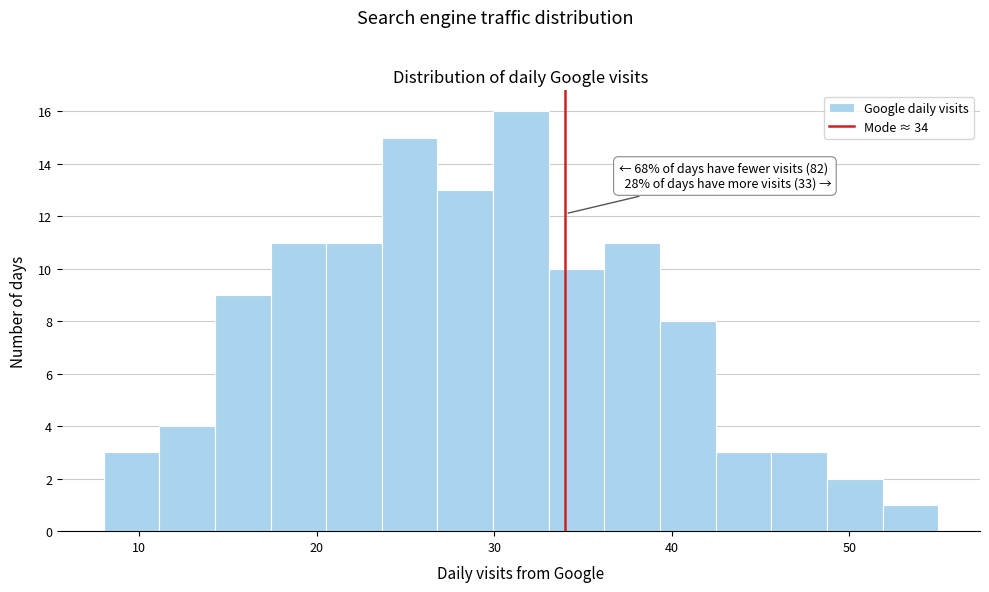

Around what value on the x-axis is the tallest bar? Give the approximate position of its centre, as read against the axis.

32